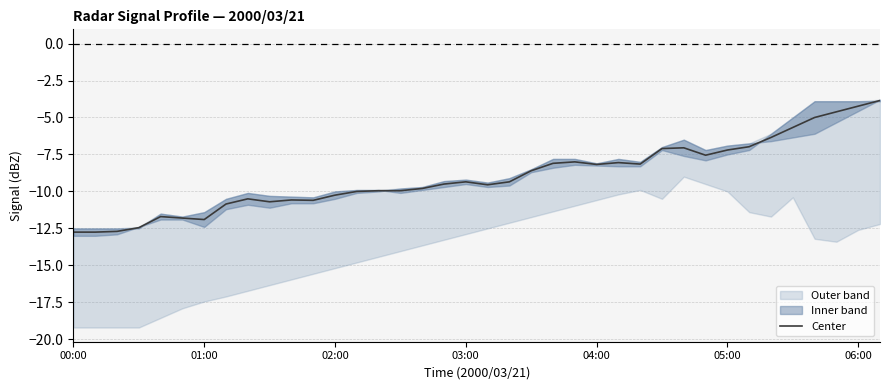

What is the highest value of the Center series?

-3.8